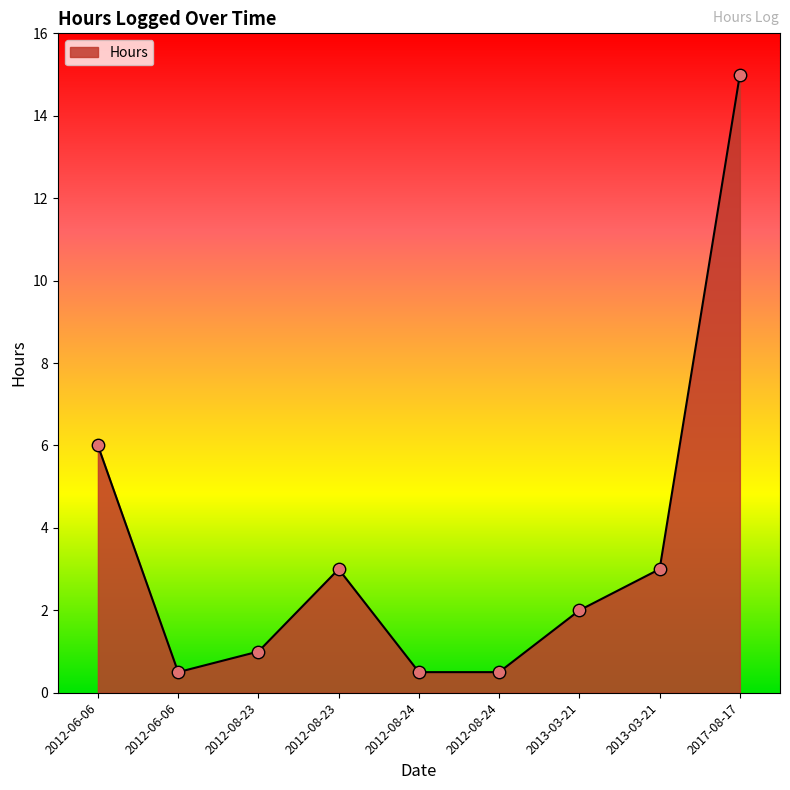

Does the chart have visible grid lines?

No